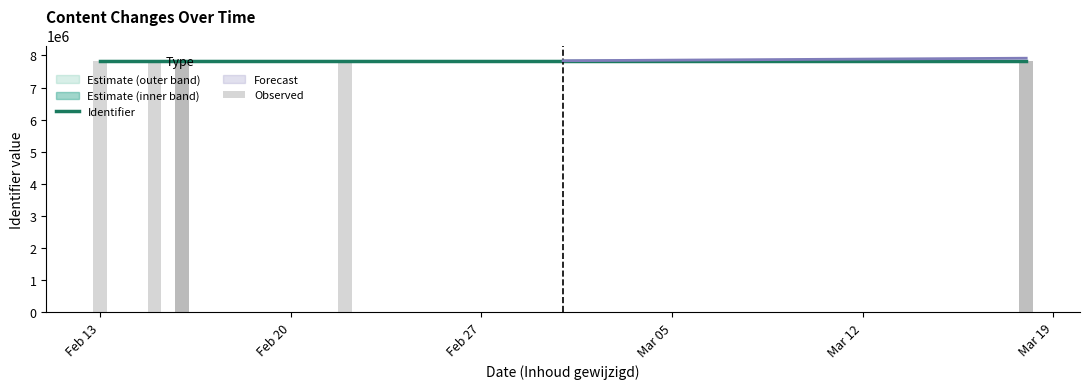

Reading right to left, transcribe all the data shown in this chart.

Identifier: 7834553	7834551	7834546	7834544	7834543	7834539	7834537	7834535	7834533	7834530	7834528
Observed: 7834553	7834551	7834546	7834544	7834543	7834539	7834537	7834535	7834533	7834530	7834528